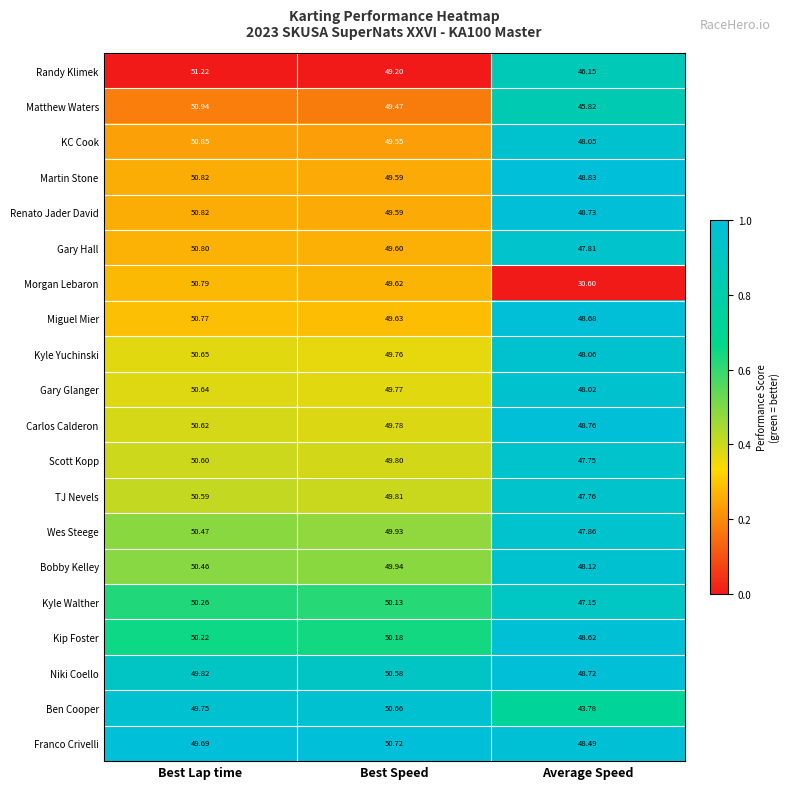

At which category is the sum across all series the highest?

Best Lap time